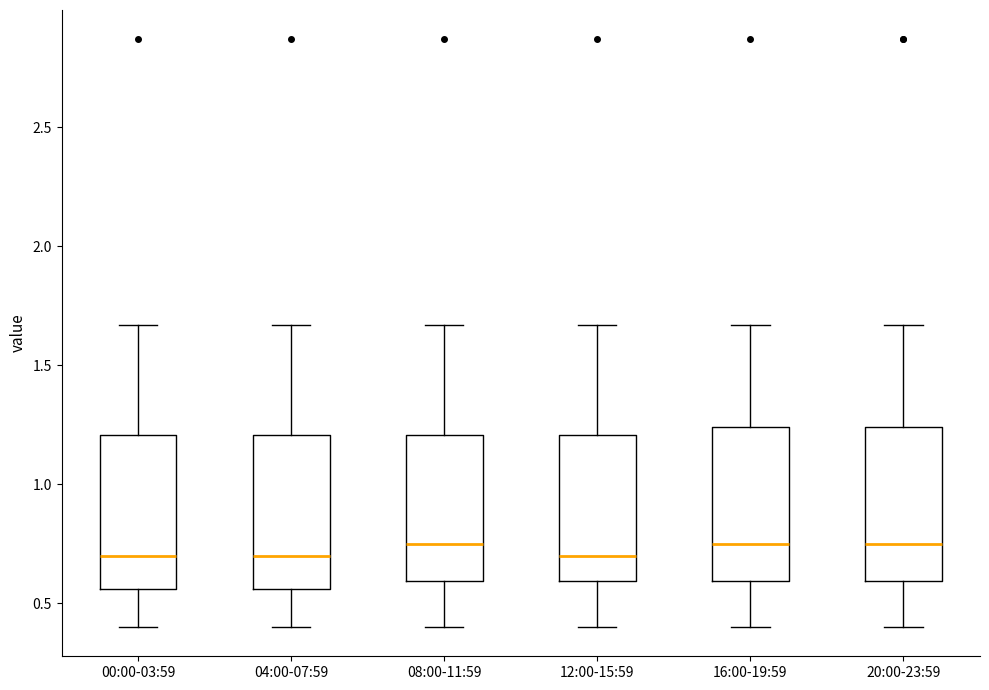

Reading left to right, transcribe this box plot: for each box, give where its median line is, the range the box spans, and where its two whiskers end, as read against the y-axis. The values are not printed on the chart, so give them approximately, as read against the axis.

00:00-03:59: median 0.70, box 0.55 to 1.20, whiskers 0.40 to 1.65
04:00-07:59: median 0.70, box 0.55 to 1.20, whiskers 0.40 to 1.65
08:00-11:59: median 0.75, box 0.60 to 1.20, whiskers 0.40 to 1.65
12:00-15:59: median 0.70, box 0.60 to 1.20, whiskers 0.40 to 1.65
16:00-19:59: median 0.75, box 0.60 to 1.25, whiskers 0.40 to 1.65
20:00-23:59: median 0.75, box 0.60 to 1.25, whiskers 0.40 to 1.65